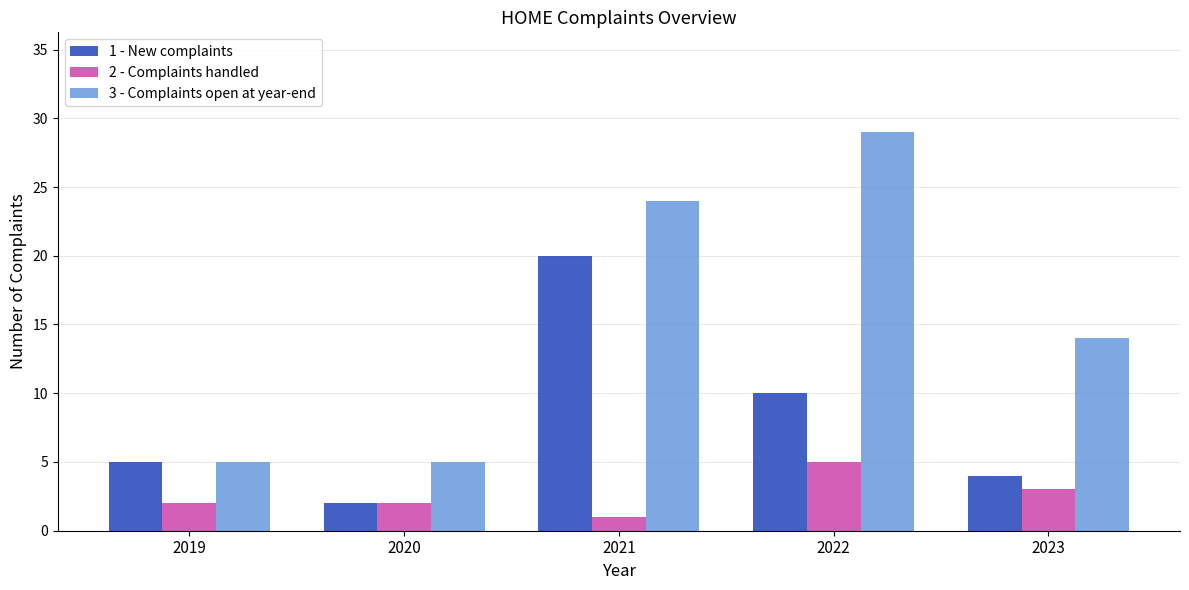

How many categories are shown in the chart?

5